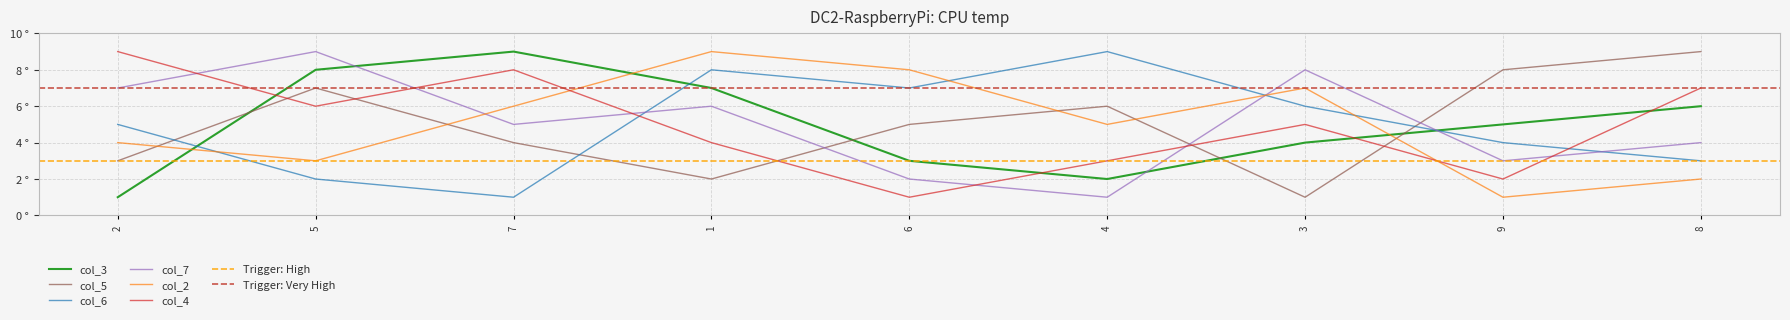

True or false: col_7 and col_4 intersect in this chart.

True